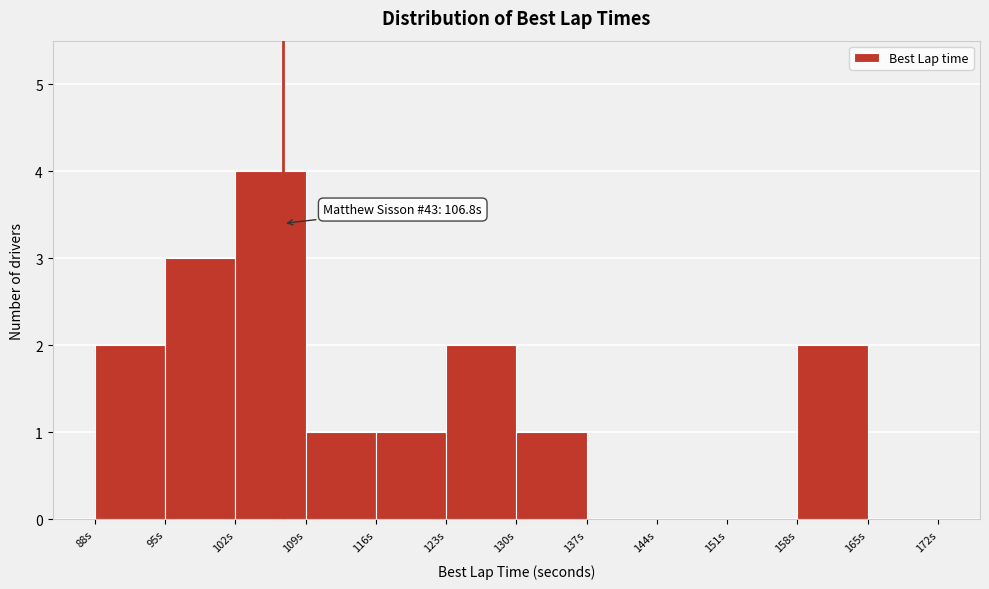

Which range on the x-axis has the tallest bar?

102 to 109